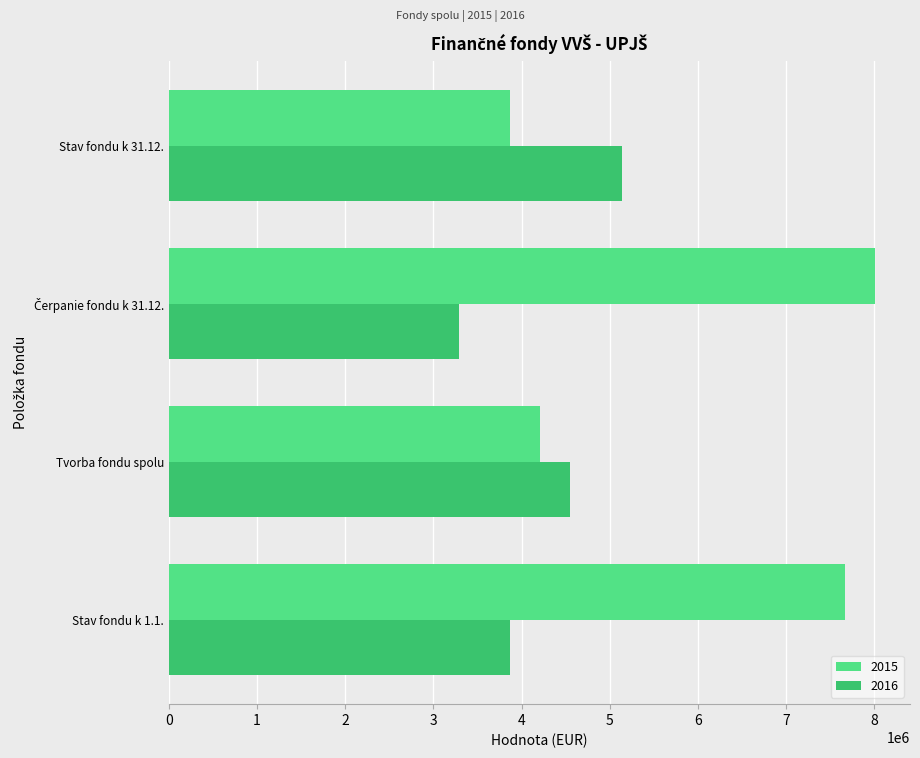

What is the greatest value displayed?

8003964.1